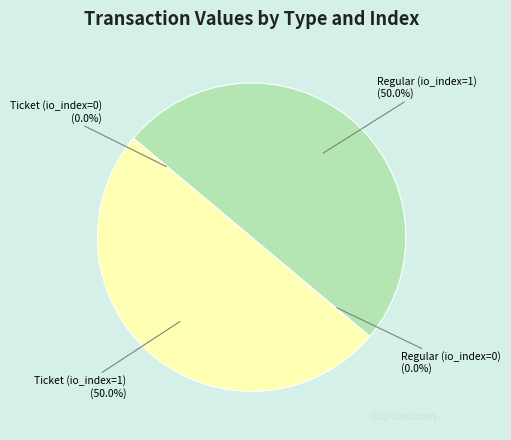

To the nearest percent, what is the average slice percentage?

25%